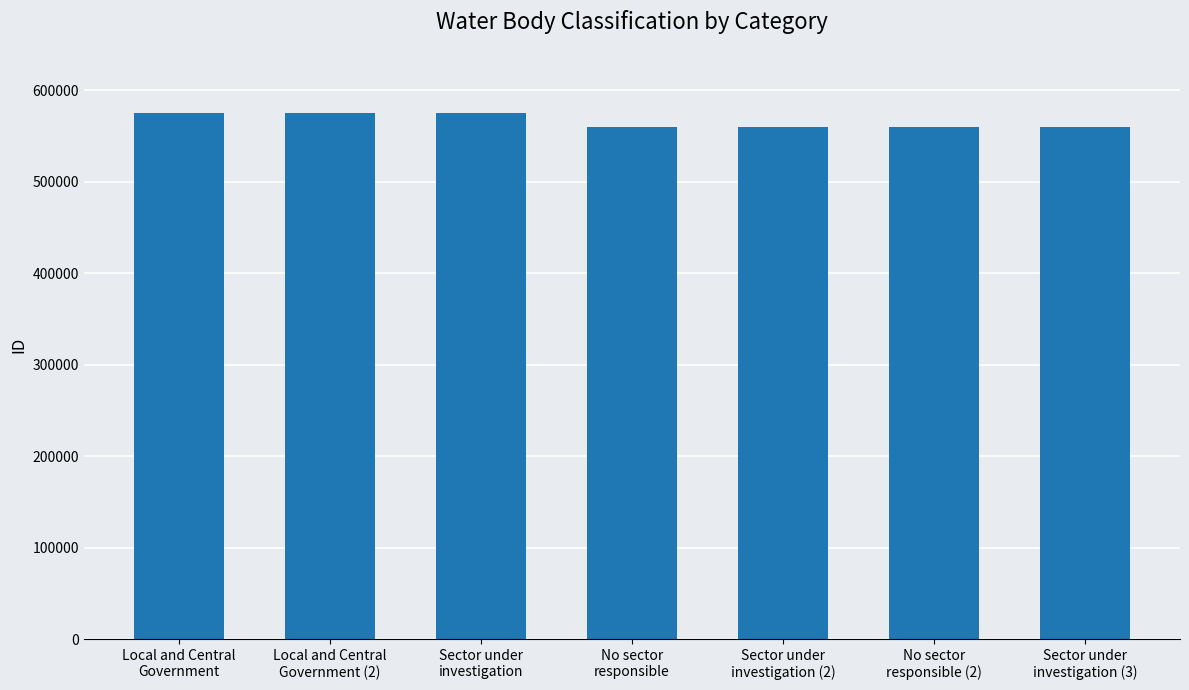

Are the bars horizontal?

No